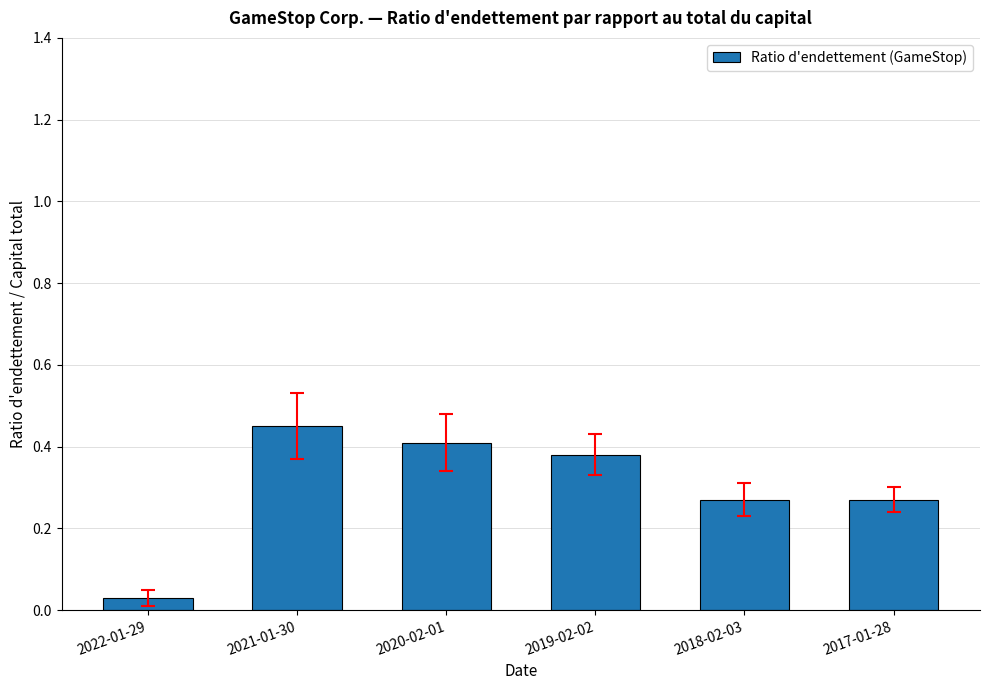

The value at 2021-01-30 is 0.2. True or false?

False